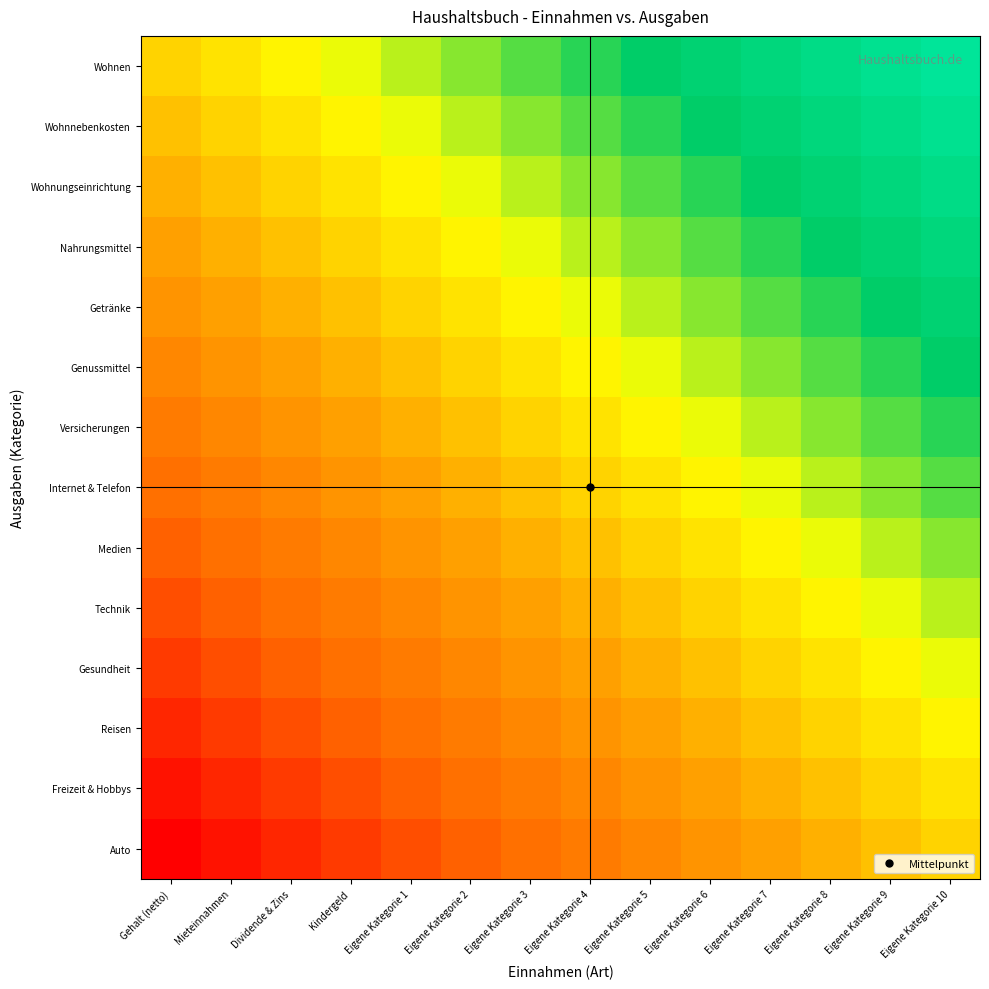

Which category has the highest value across all series?

Eigene Kategorie 10